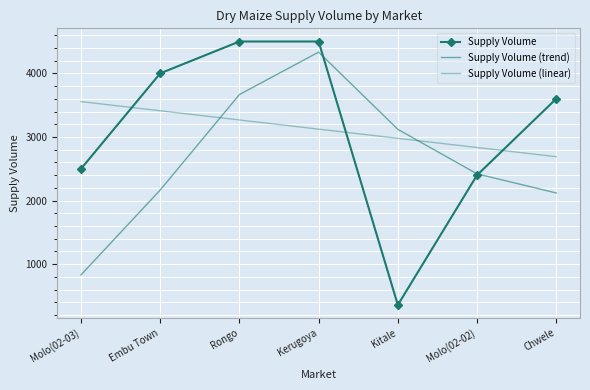

What is the average value of the Supply Volume (trend) series?

2665.7